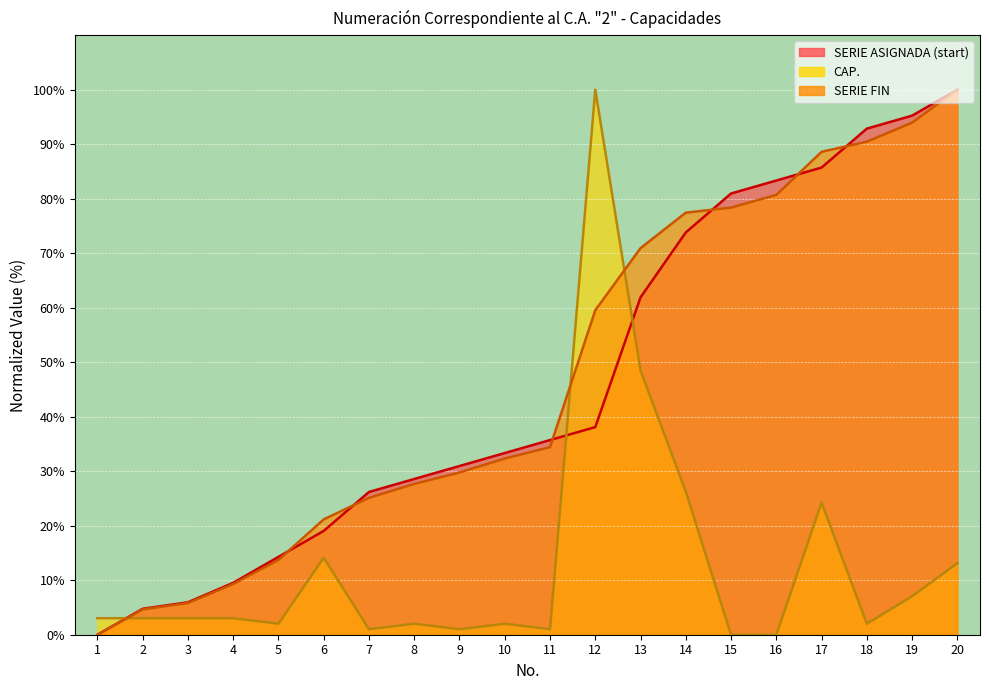

What is the difference between the maximum and minimum values in the SERIE ASIGNADA (start) series?

100.0